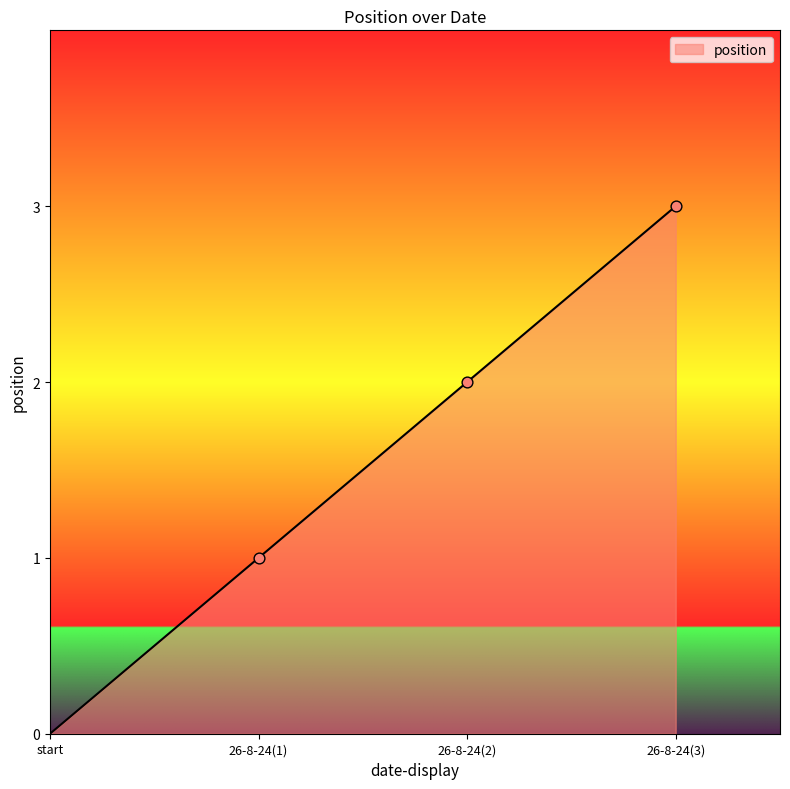

What is the ratio of the value at 26-8-24(3) to the value at 26-8-24(2)?

1.5